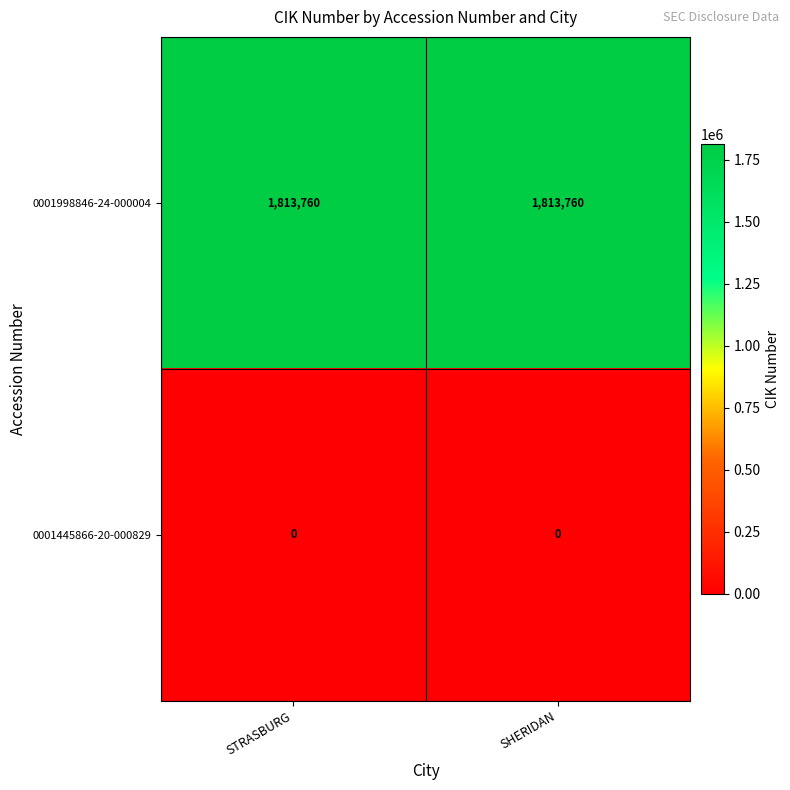

Reading left to right, what are all the values shown in this chart?

0001998846-24-000004: 1813760	1813760
0001445866-20-000829: 0	0